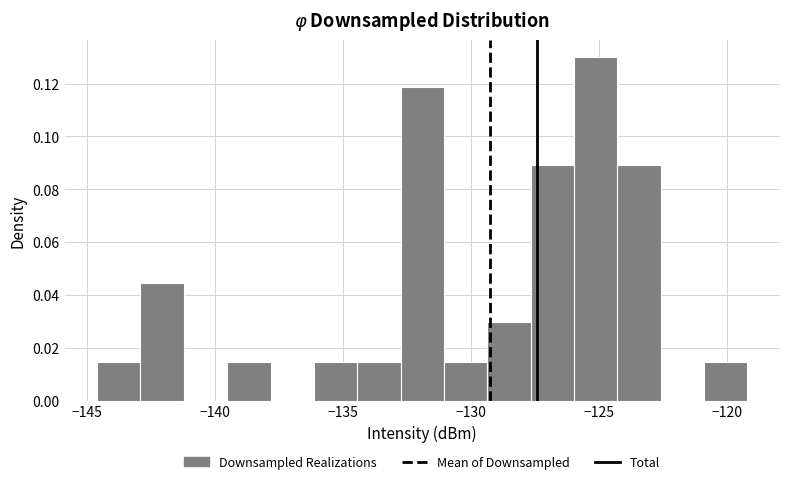

Around what value on the x-axis is the tallest bar? Give the approximate position of its centre, as read against the axis.

-125.0